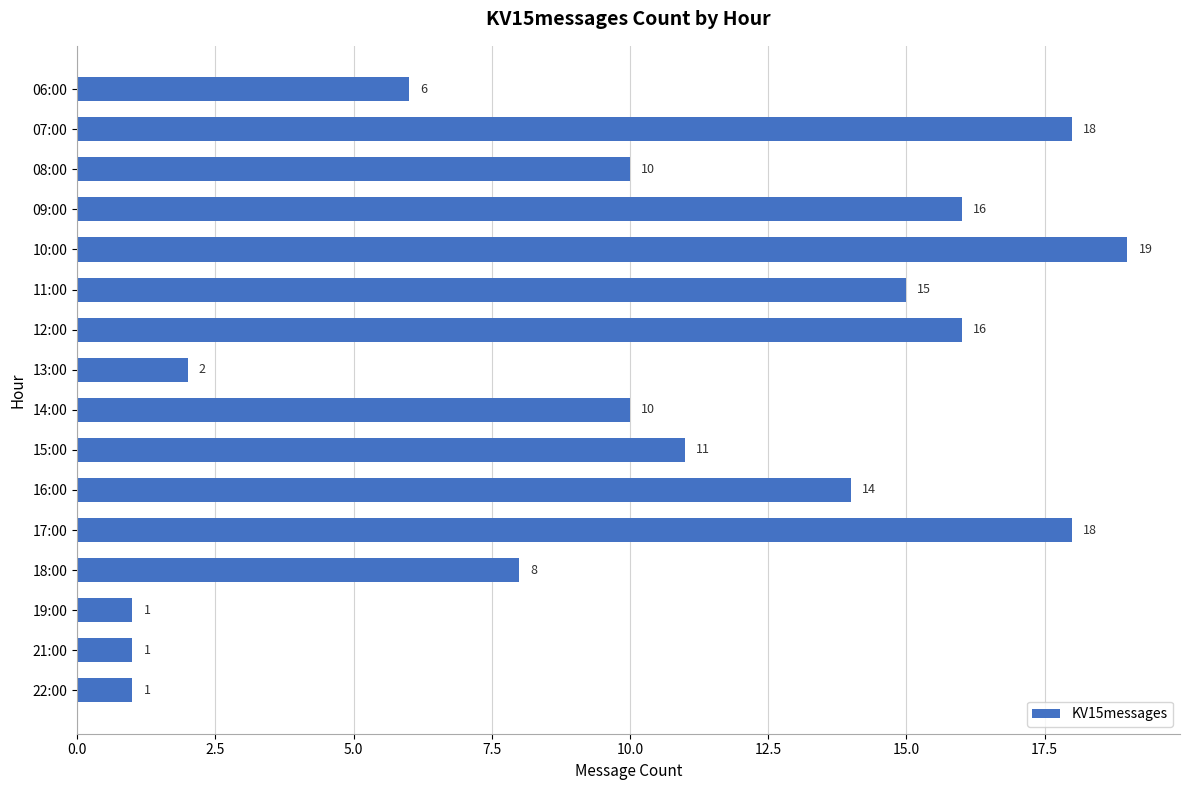

What is the value of the 1st bar from the top?

6